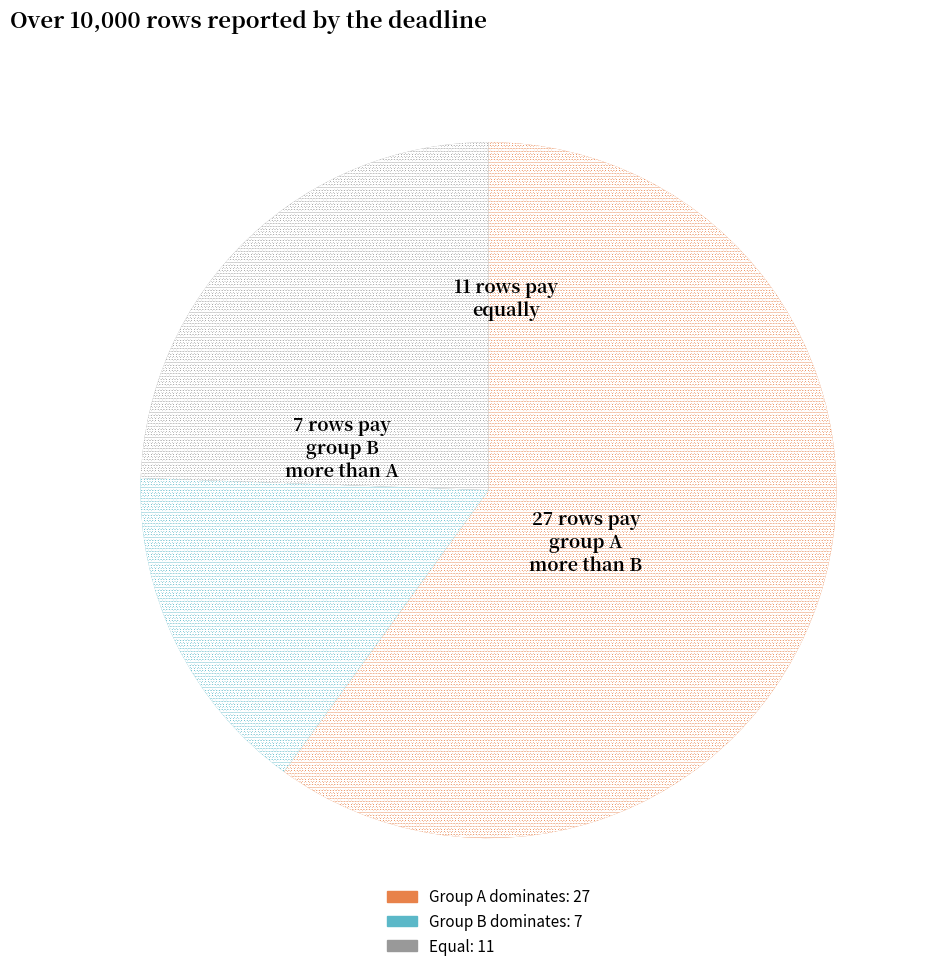

Count the number of slices in the pie.

3